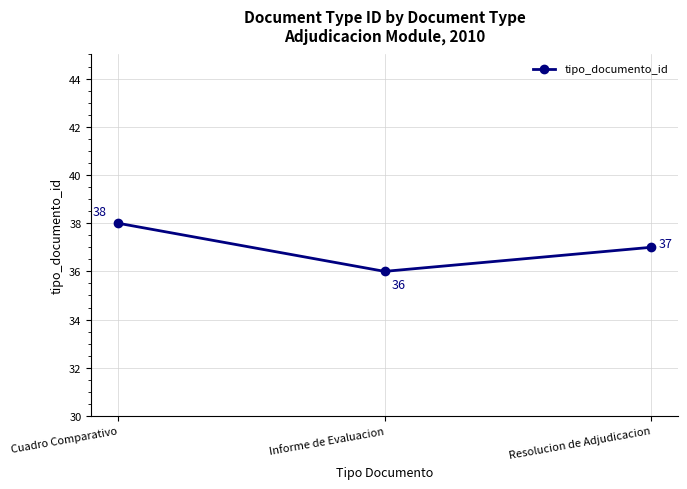

Reading left to right, what are all the values shown in this chart?

Cuadro Comparativo=38	Informe de Evaluacion=36	Resolucion de Adjudicacion=37